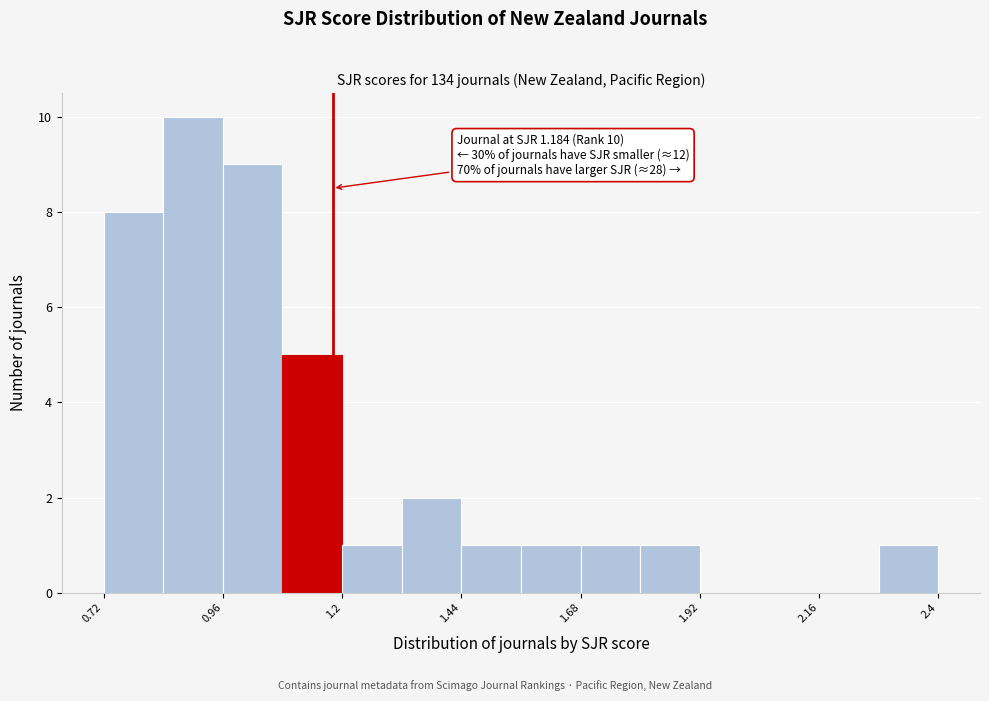

Read against the x-axis, roughly where is the centre of the tallest bar?

0.90